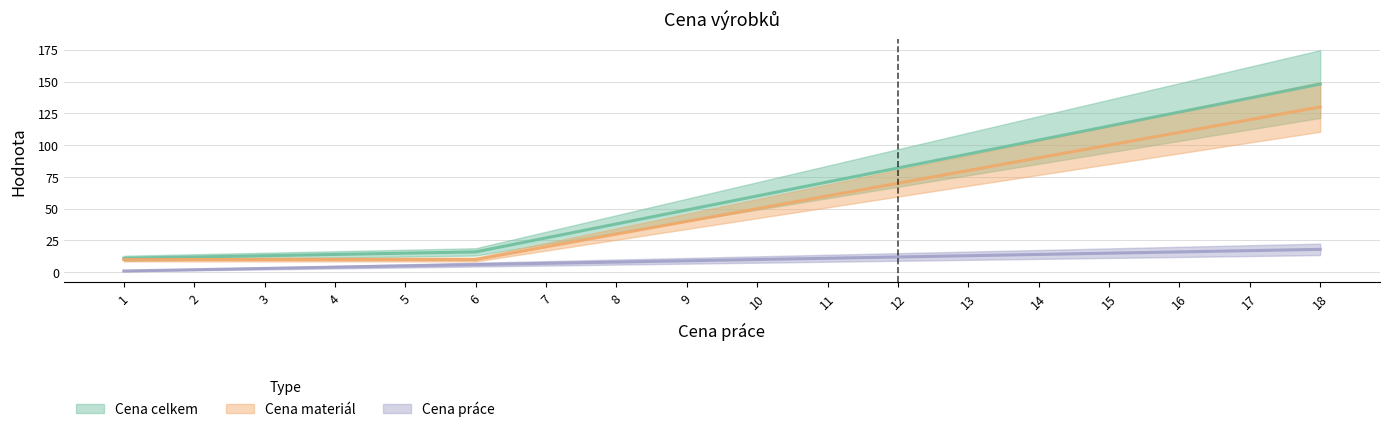

How many categories are shown in the chart?

18